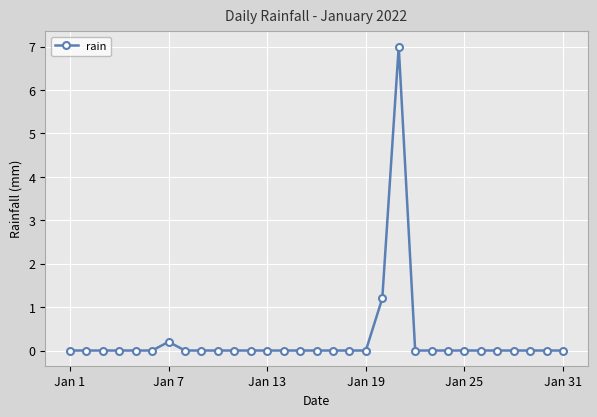

Reading right to left, what are all the values shown in this chart?

0.0	0.0	0.0	0.0	0.0	0.0	0.0	0.0	0.0	0.0	7.0	1.2	0.0	0.0	0.0	0.0	0.0	0.0	0.0	0.0	0.0	0.0	0.0	0.0	0.2	0.0	0.0	0.0	0.0	0.0	0.0